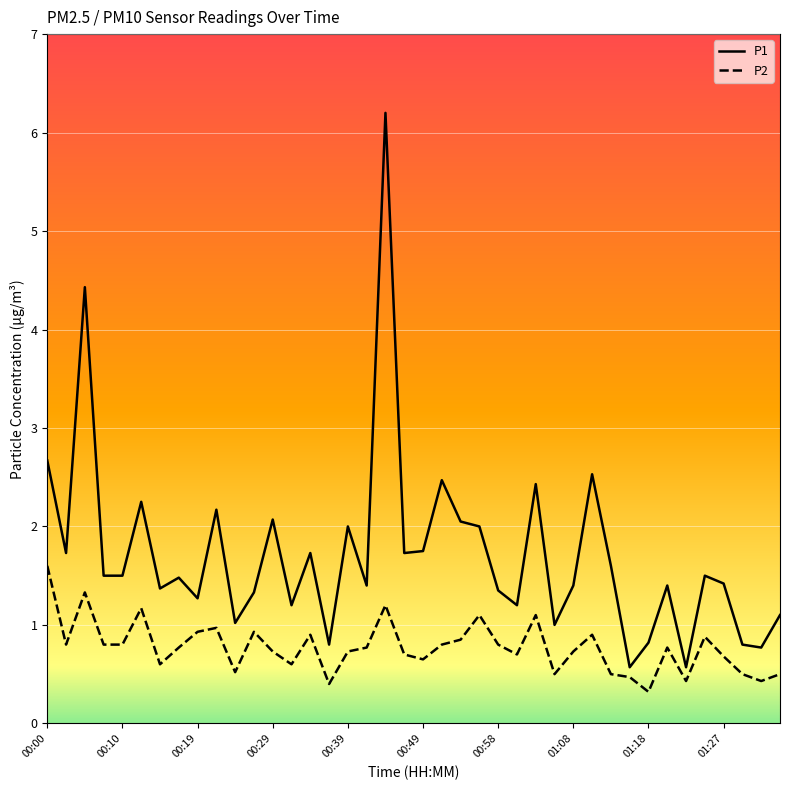

List the series in order of their peak value, highest first.

P1, P2